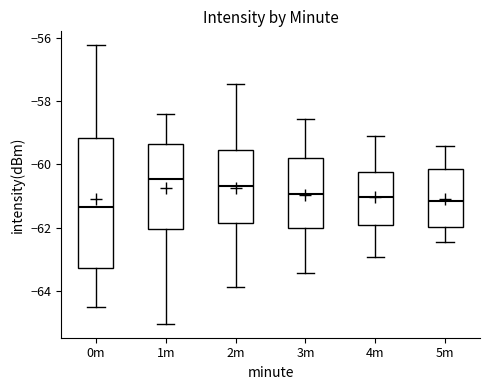

Reading left to right, read every box against the y-axis: the position of its median line, the range the box covers, and the ends of its whiskers. The values are not printed on the chart, so give them approximately, as read against the axis.

0m: median -61.4, box -63.2 to -59.2, whiskers -64.6 to -56.2
1m: median -60.4, box -62.0 to -59.4, whiskers -65.0 to -58.4
2m: median -60.6, box -61.8 to -59.6, whiskers -63.8 to -57.4
3m: median -61.0, box -62.0 to -59.8, whiskers -63.4 to -58.6
4m: median -61.0, box -62.0 to -60.2, whiskers -63.0 to -59.0
5m: median -61.2, box -62.0 to -60.2, whiskers -62.4 to -59.4